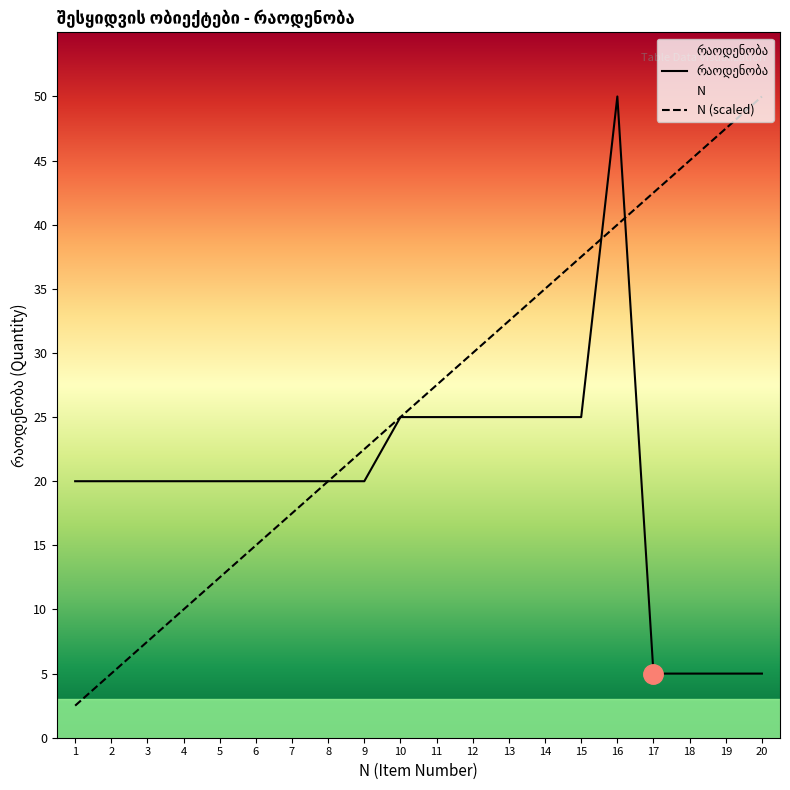

At which label does N (scaled) reach its peak?

20